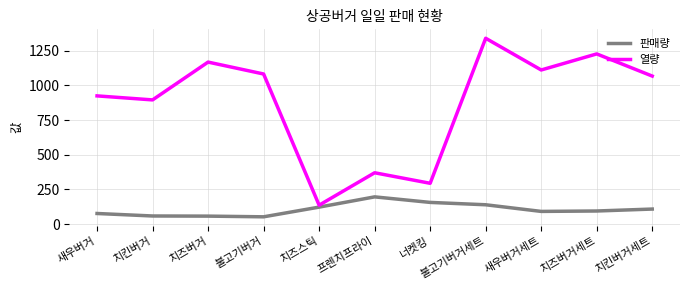

What is the sum of all 판매량 values?

1149